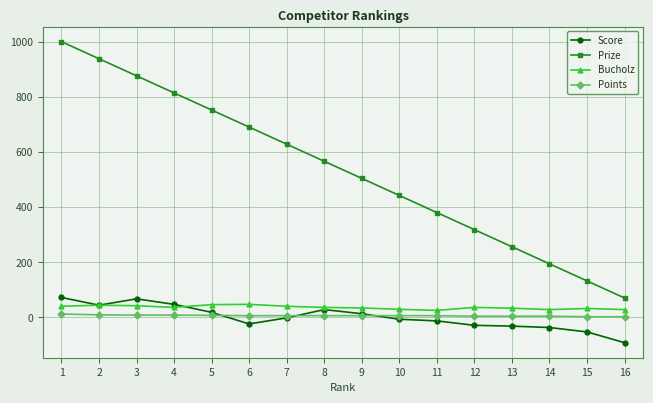

What is the spread (max minus min) of values at 8?

560